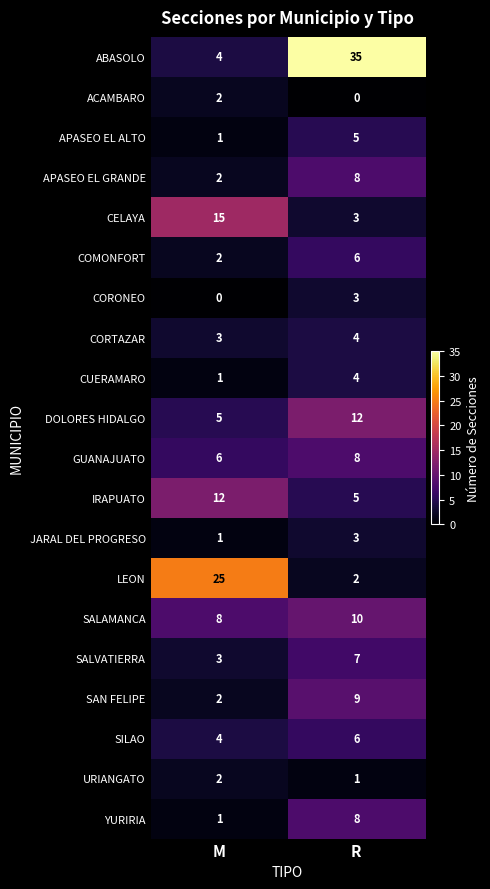

What is the greatest value displayed?

35